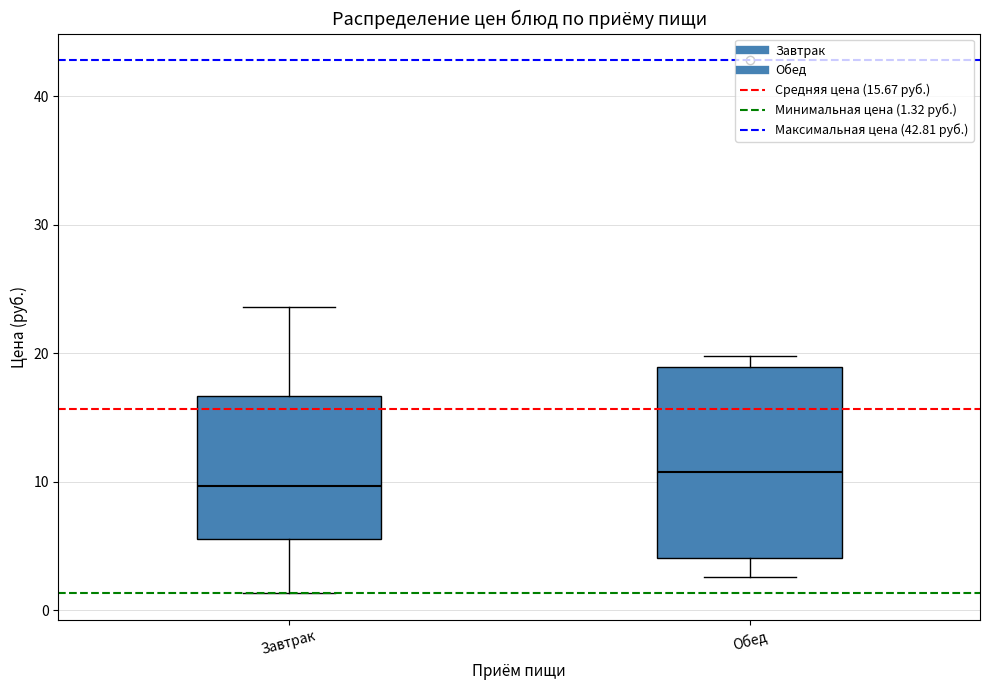

Reading left to right, transcribe this box plot: for each box, give where its median line is, the range the box spans, and where its two whiskers end, as read against the y-axis. The values are not printed on the chart, so give them approximately, as read against the axis.

Завтрак: median 10, box 6 to 17, whiskers 1 to 24
Обед: median 11, box 4 to 19, whiskers 3 to 20